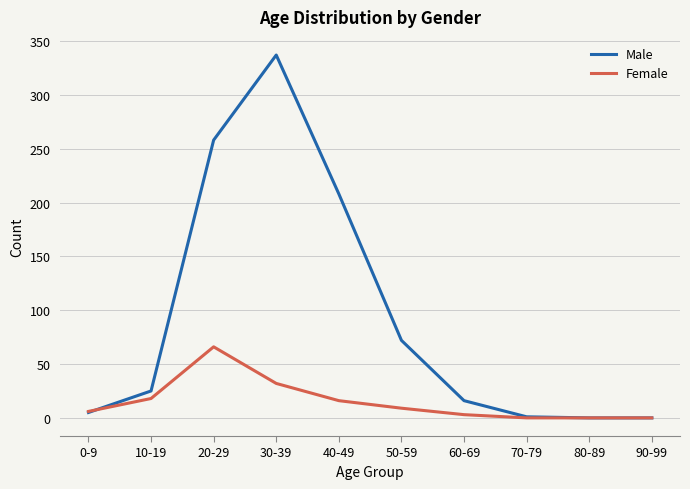

Rank the series at 20-29 from highest to lowest value.

Male, Female